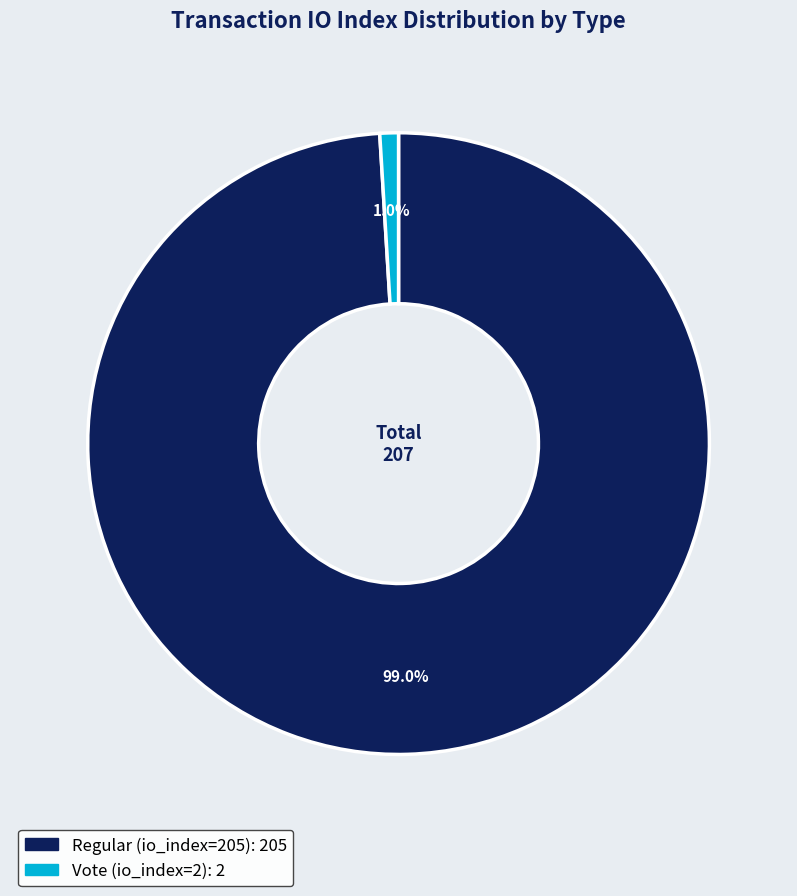

What percentage is the Regular (io_index=205) slice, to the nearest percent?

99%